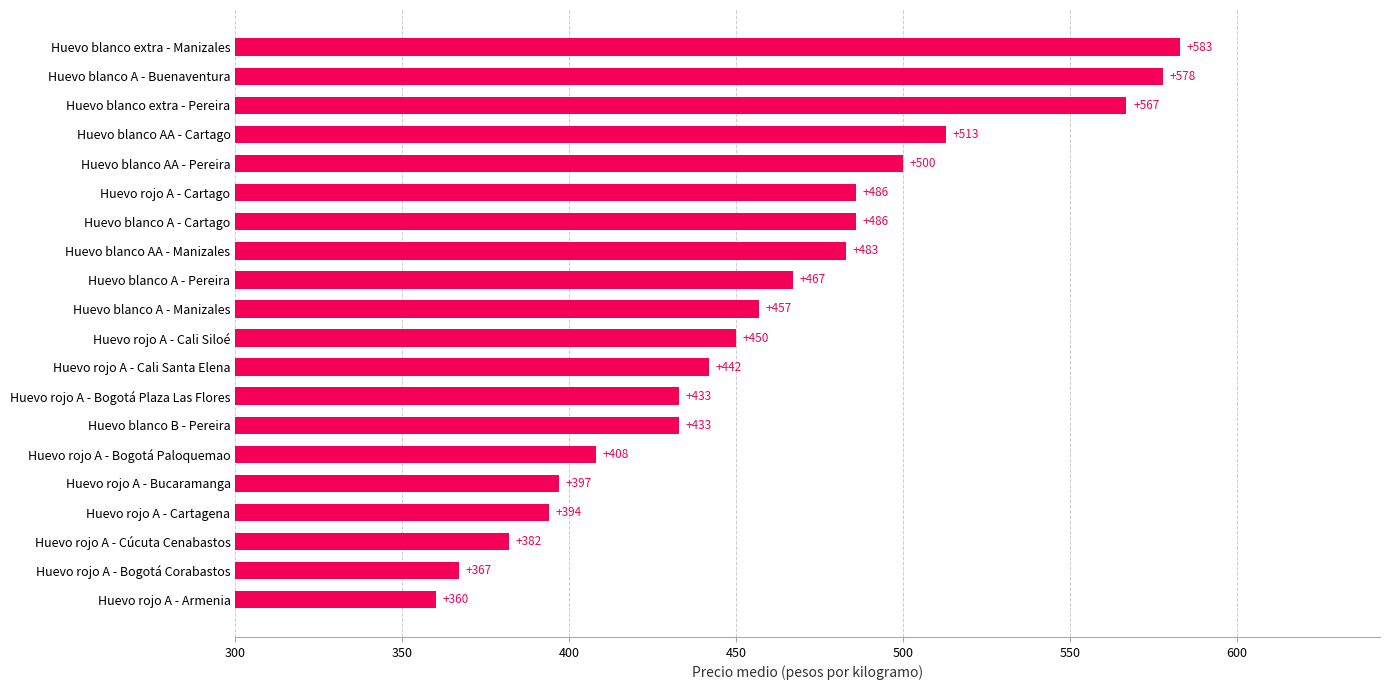

Does the chart contain stacked bars?

No